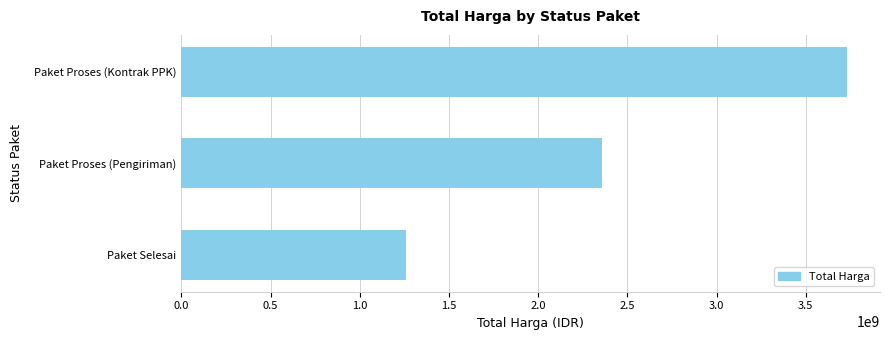

At which label is the value closest to 2493863768?

Paket Proses (Pengiriman)